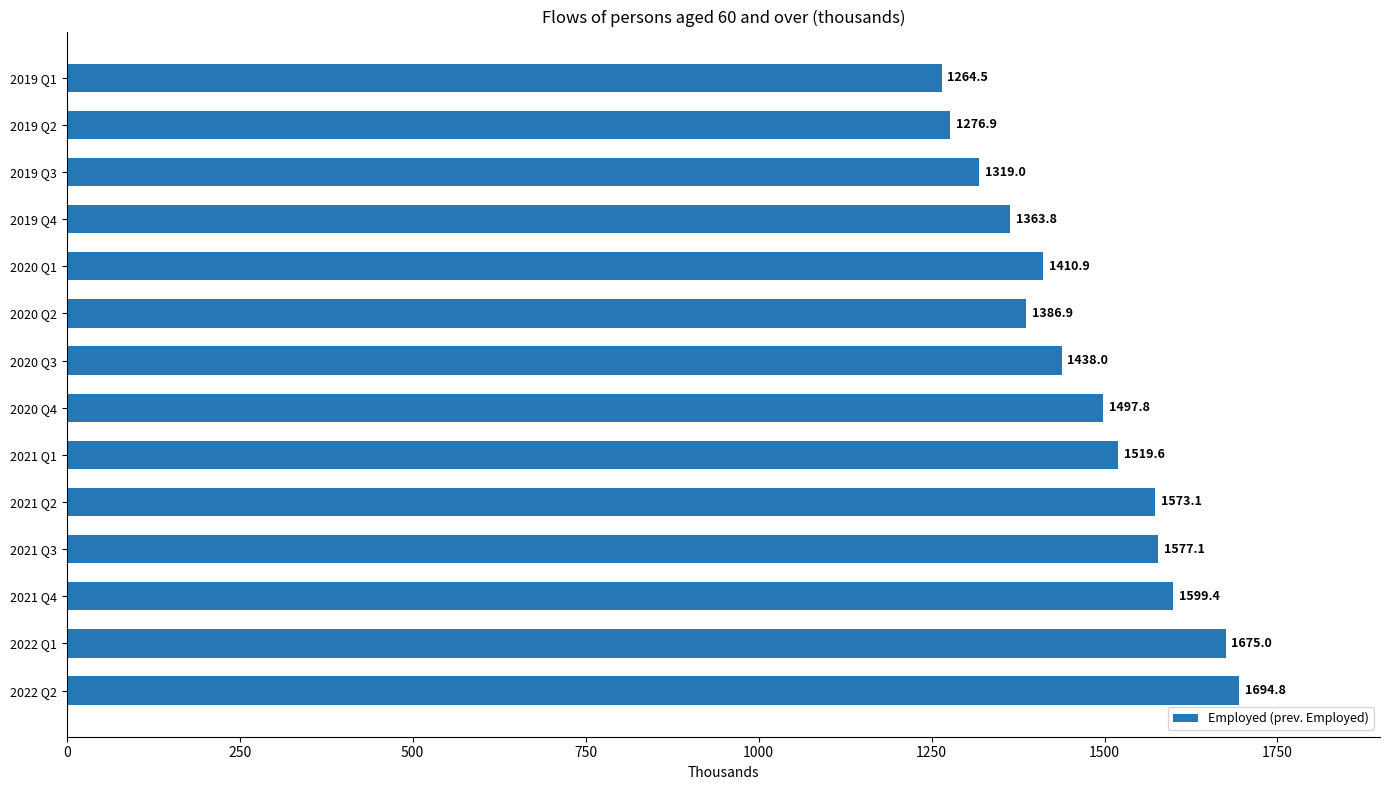

How many values are below 1497?

7